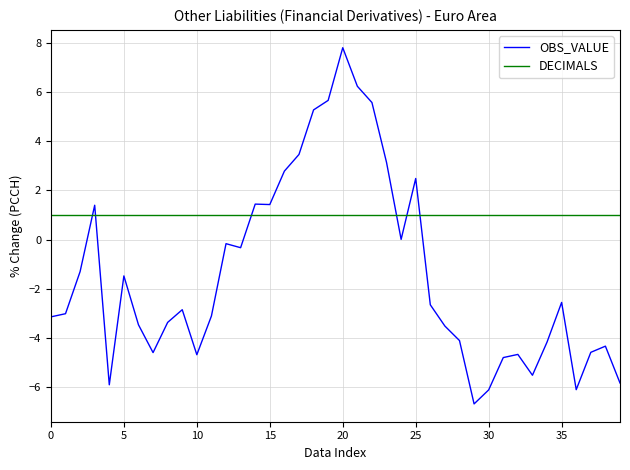

Which series has the largest range (max minus min)?

OBS_VALUE